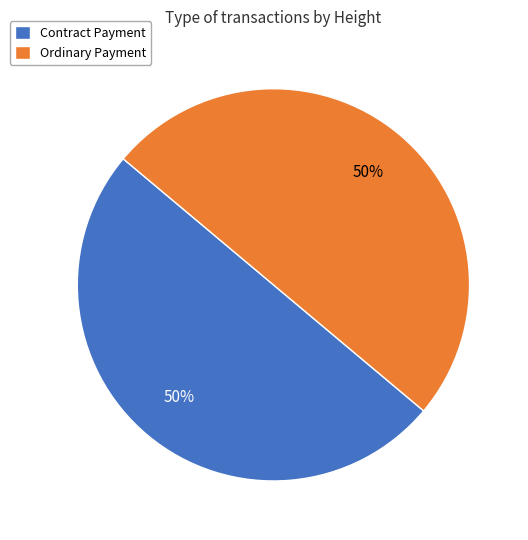

What percentage is the Contract Payment slice, to the nearest percent?

50%